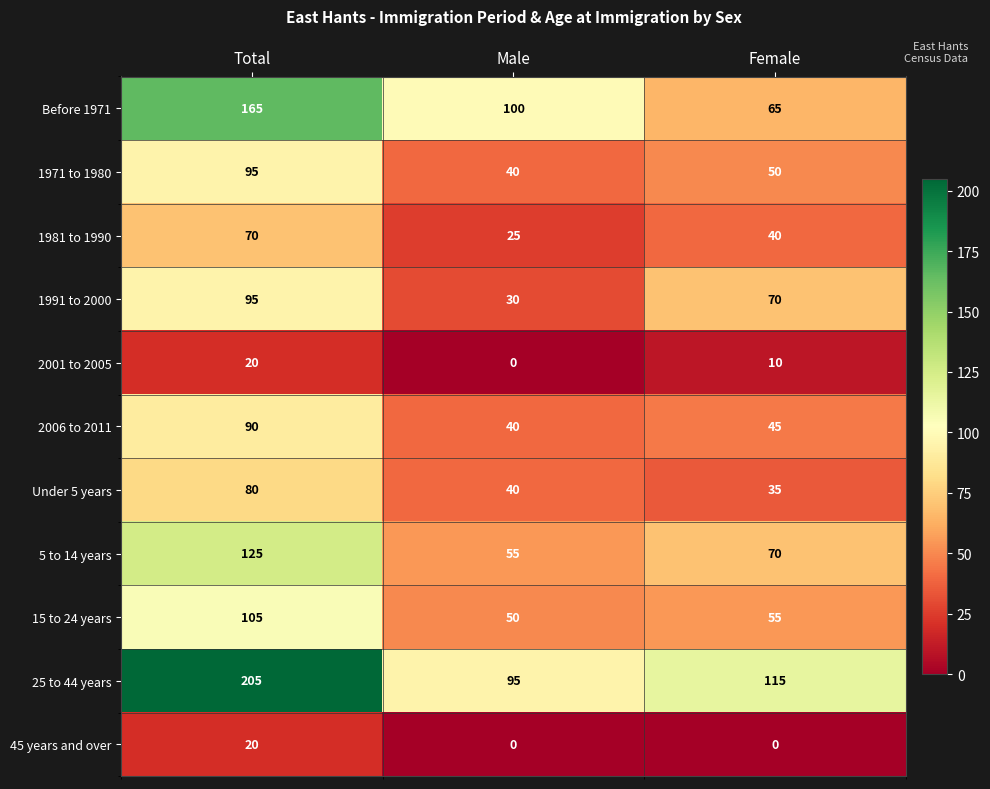

What is the spread (max minus min) of values at Female?

115